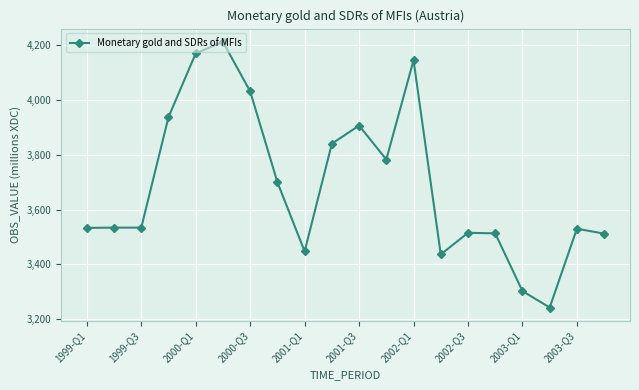

What is the value of the 10th point from the left?

3841